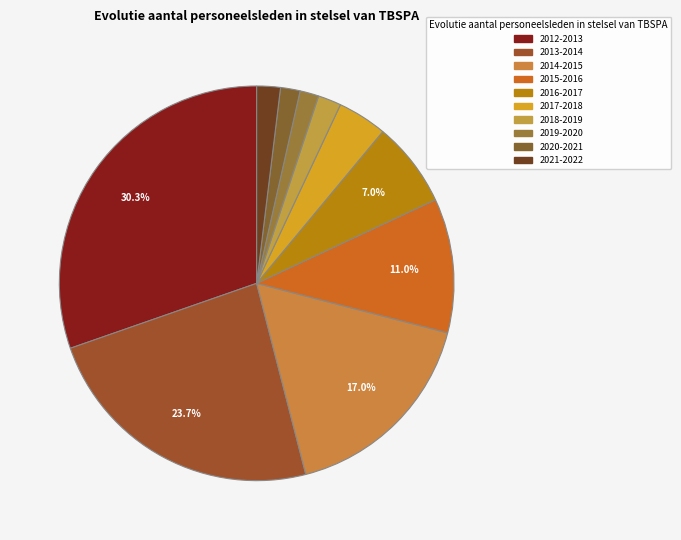

Count the number of slices in the pie.

10